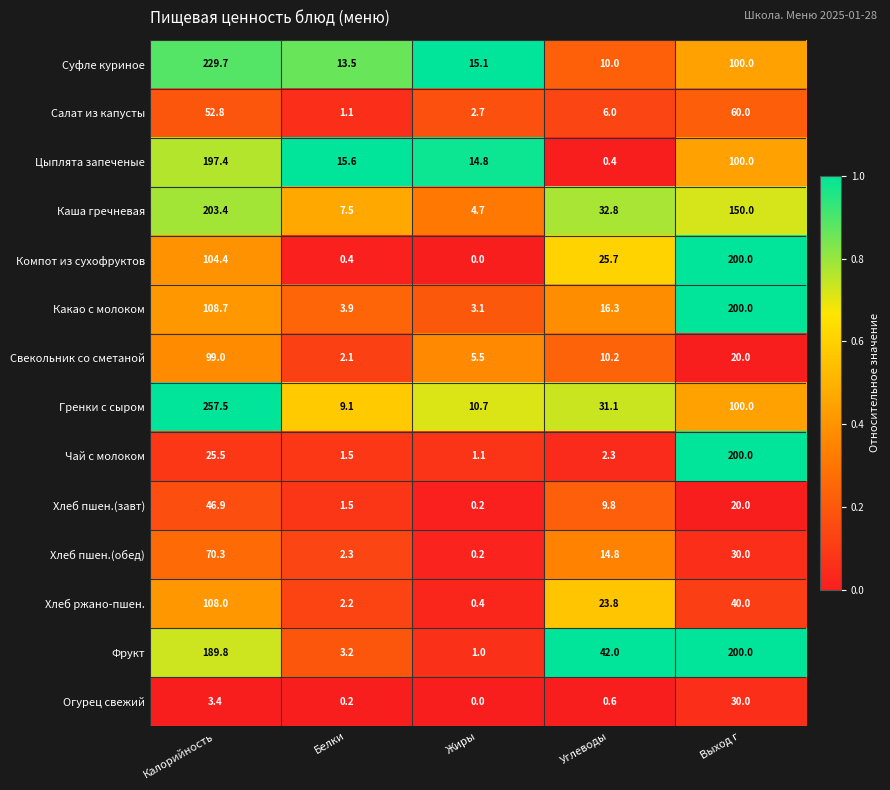

What is the greatest value displayed?

257.5